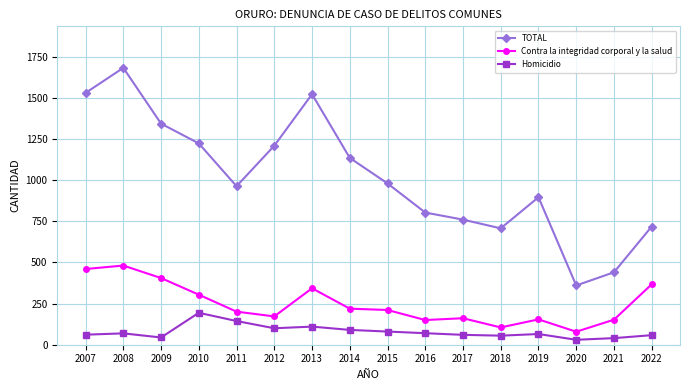

What is the value of the Homicidio point at the 8th from the left?

90